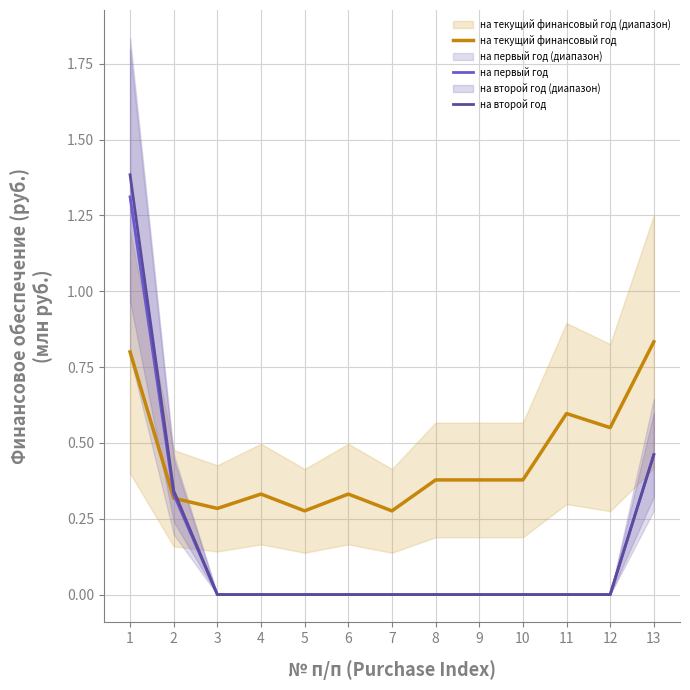

Does the chart have visible grid lines?

Yes